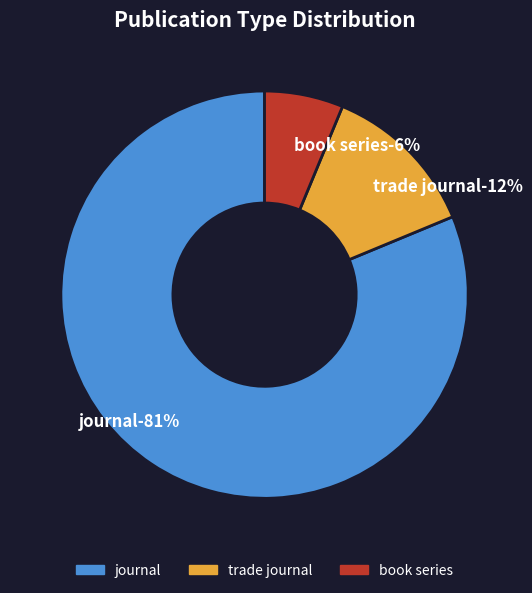

How many slices are in this pie chart?

3